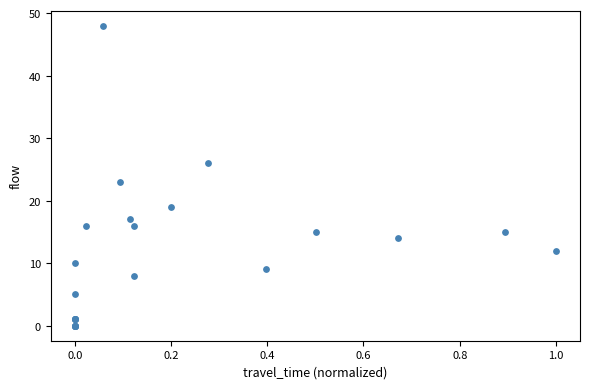

What Y value in the scatter plot is closest to 24?

23